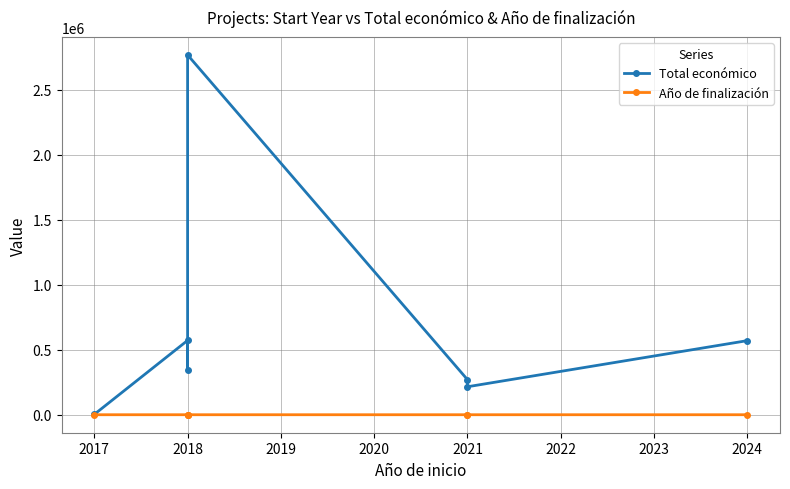

Reading right to left, what are all the values shown in this chart?

Total económico: 571965	217264	272024	2769359	344243	573623	4800
Año de finalización: 2027	2023	2023	2020	2020	2020	2020